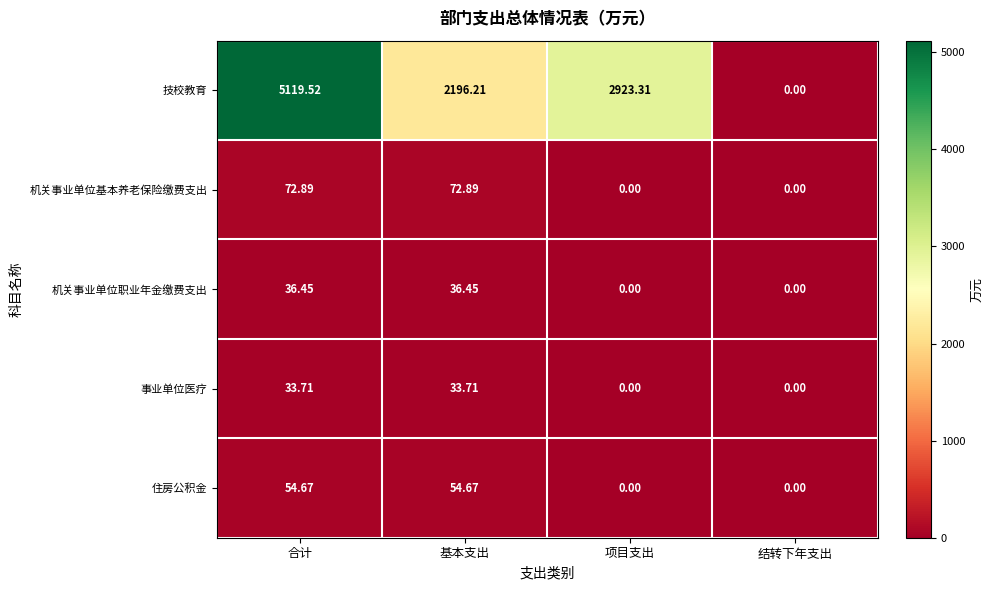

How many series are shown in this chart?

5